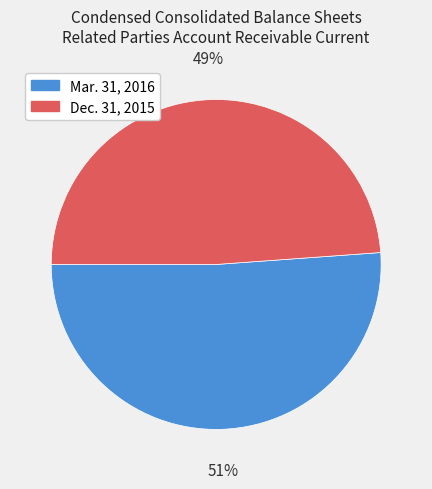

To the nearest percent, what is the difference between the Mar. 31, 2016 and Dec. 31, 2015 slice percentages?

2%